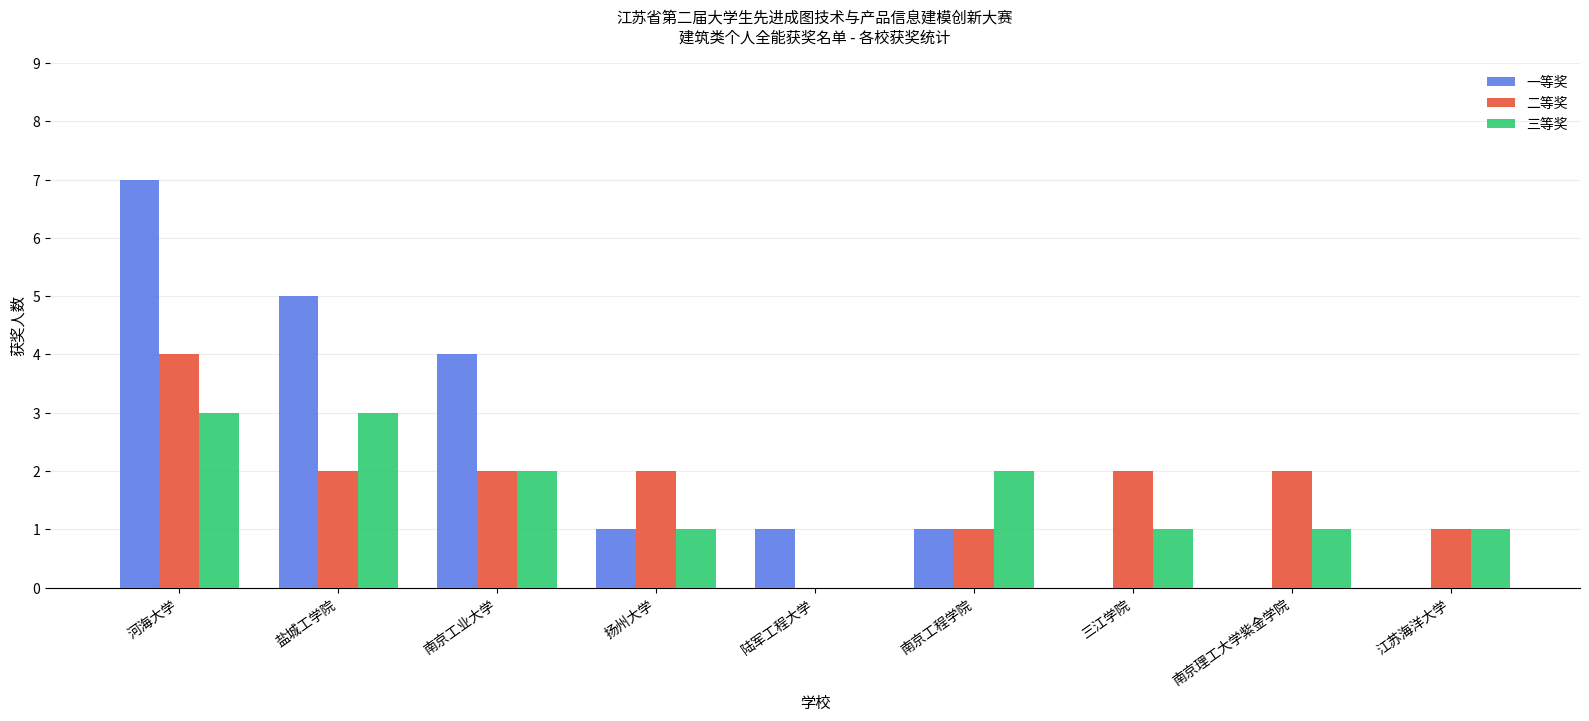

True or false: 三等奖 has a value of 1 at 河海大学.

False